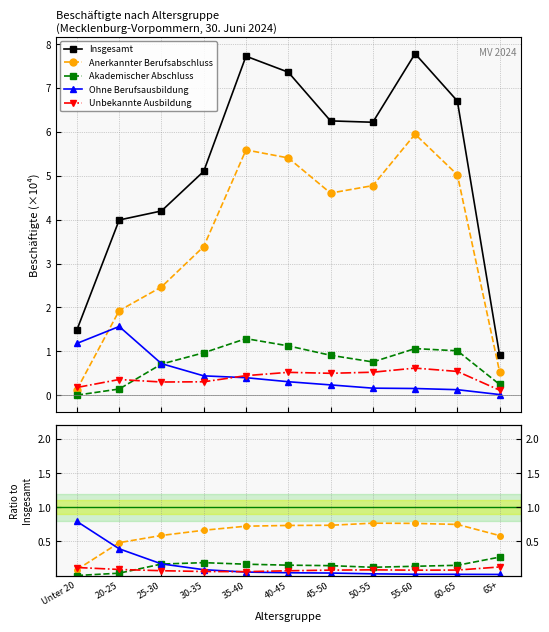

Which series has the largest total across all categories?

Insgesamt